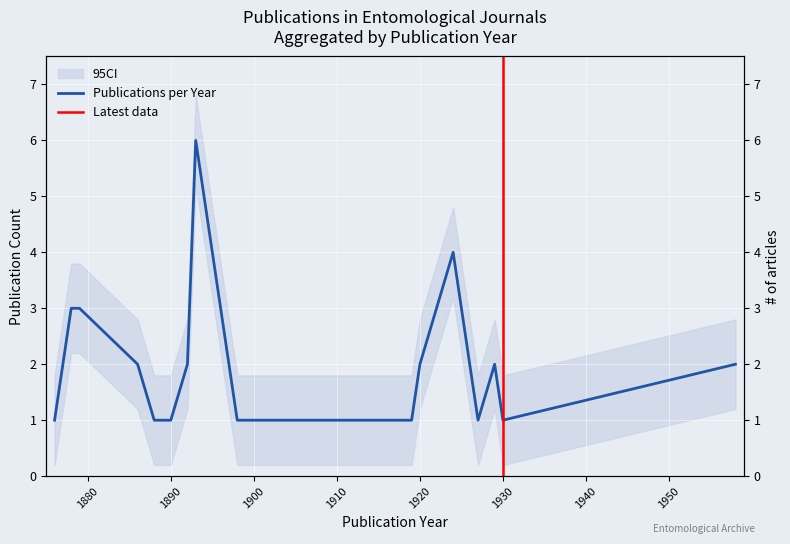

Which category has the lowest value across all series?

1876